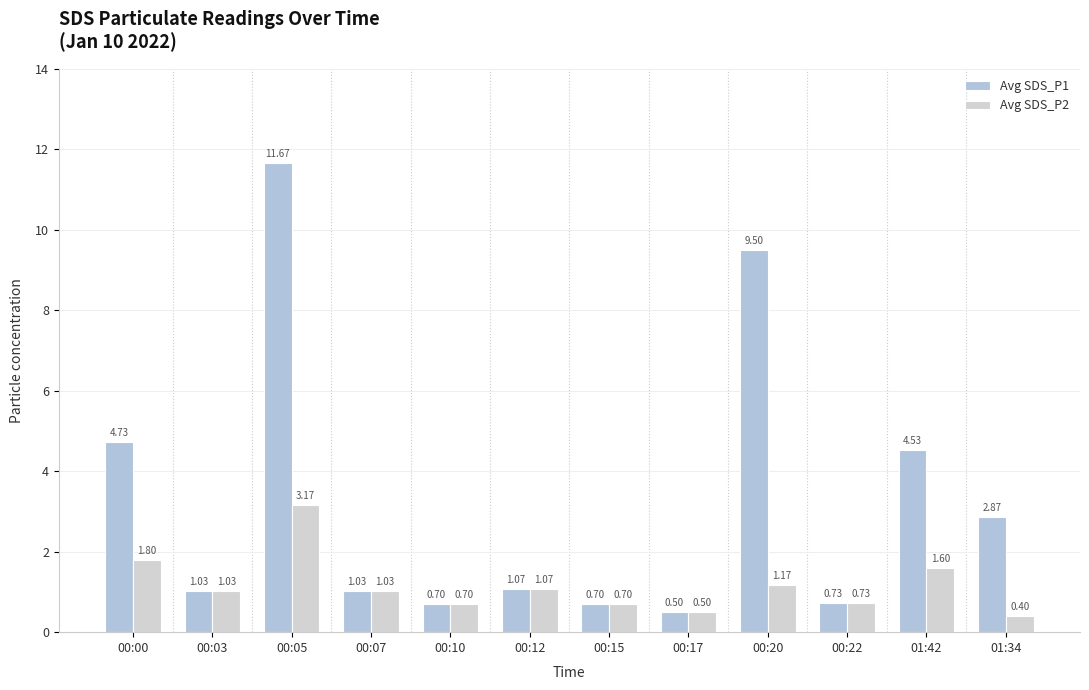

What is the label of the 3rd bar from the right?

00:22